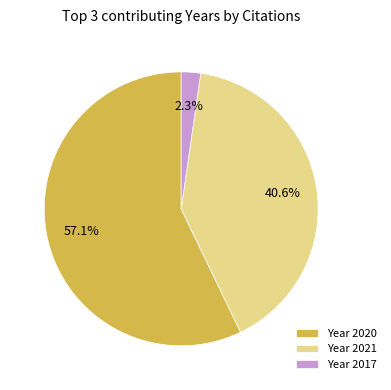

Rank the categories by value from highest to lowest.

Year 2020, Year 2021, Year 2017